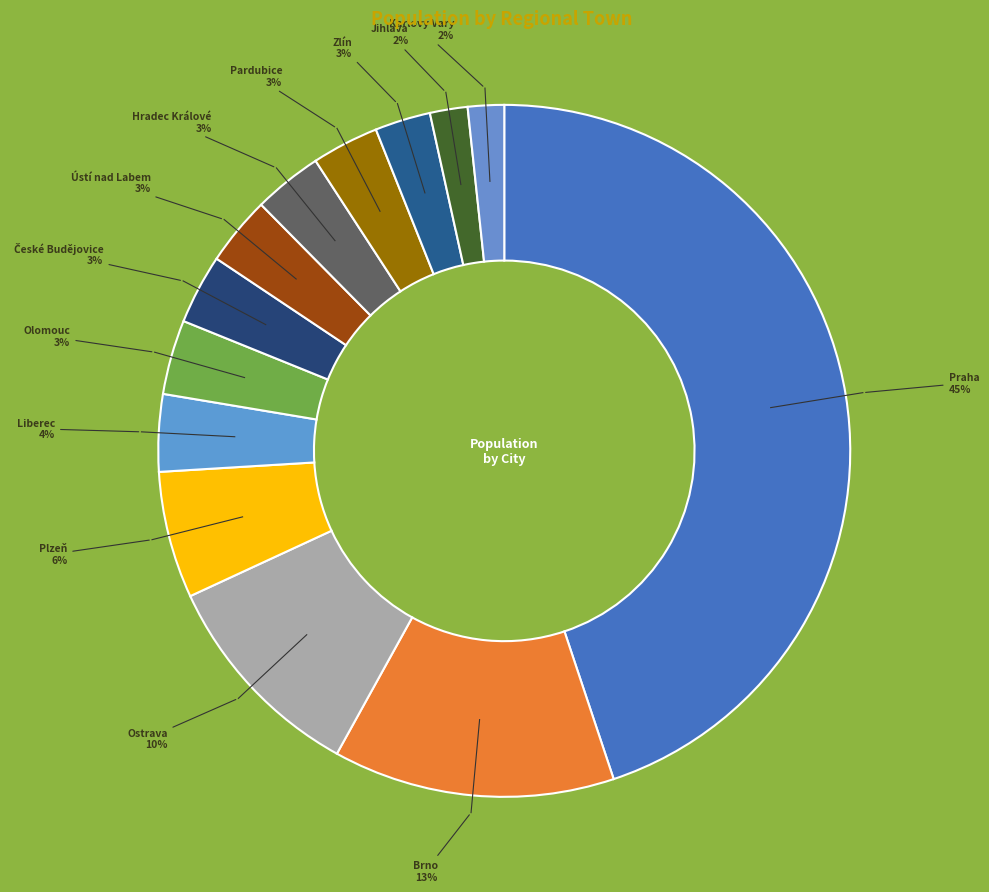

Rank the categories by value from lowest to highest.

Karlovy Vary, Jihlava, Zlín, Pardubice, Hradec Králové, Ústí nad Labem, České Budějovice, Olomouc, Liberec, Plzeň, Ostrava, Brno, Praha